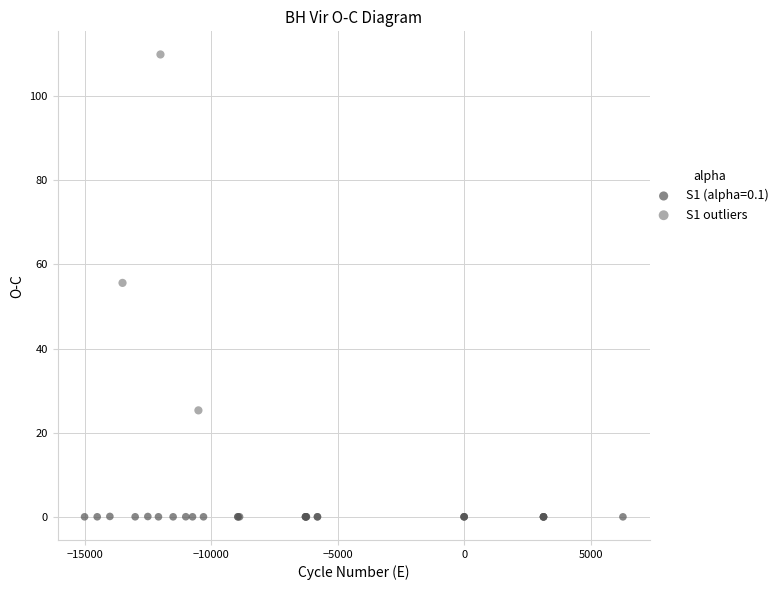

Which series contains the lowest Y value?

S1 (alpha=0.1)